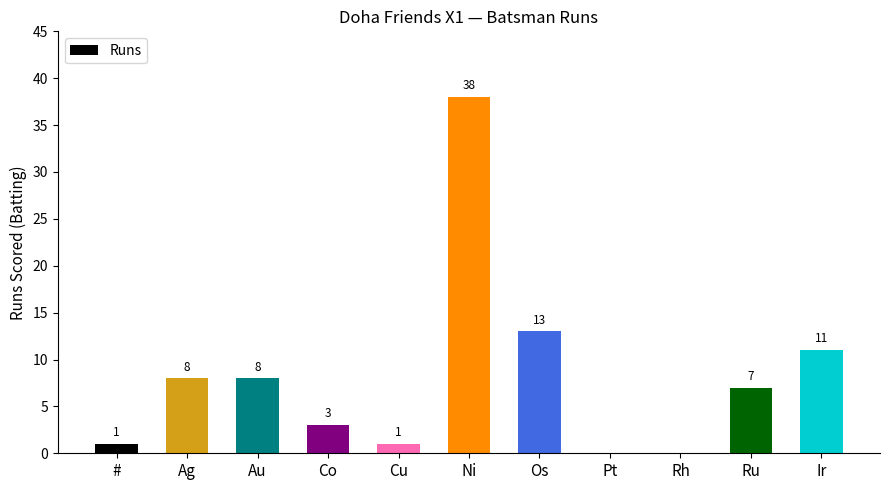

Reading right to left, transcribe all the data shown in this chart.

11	7	0	0	13	38	1	3	8	8	1